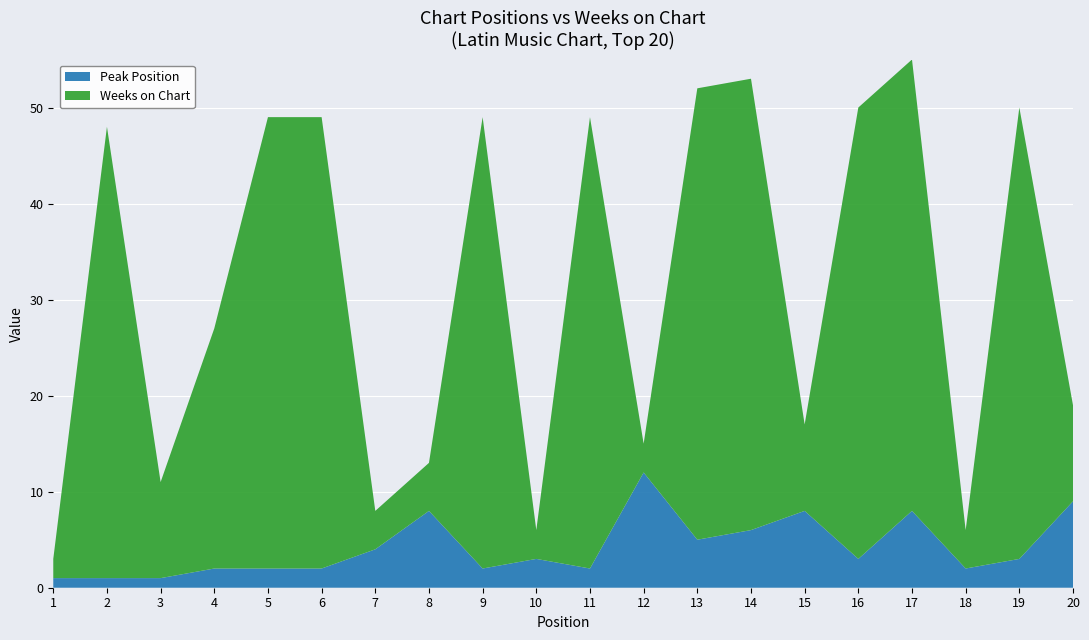

Reading right to left, what are all the values shown in this chart?

Peak Position: 20=9	19=3	18=2	17=8	16=3	15=8	14=6	13=5	12=12	11=2	10=3	9=2	8=8	7=4	6=2	5=2	4=2	3=1	2=1	1=1
Weeks on Chart: 20=10	19=47	18=4	17=47	16=47	15=9	14=47	13=47	12=3	11=47	10=3	9=47	8=5	7=4	6=47	5=47	4=25	3=10	2=47	1=2